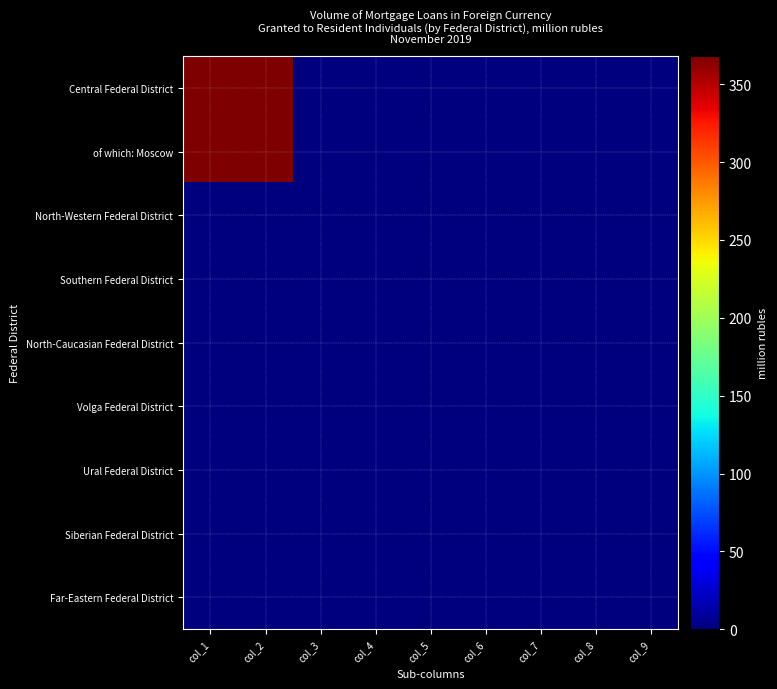

Reading left to right, transcribe all the data shown in this chart.

Central Federal District: col_1=368	col_2=368	col_3=0	col_4=0	col_5=0	col_6=0	col_7=0	col_8=0	col_9=0
of which: Moscow: col_1=368	col_2=368	col_3=0	col_4=0	col_5=0	col_6=0	col_7=0	col_8=0	col_9=0
North-Western Federal District: col_1=0	col_2=0	col_3=0	col_4=0	col_5=0	col_6=0	col_7=0	col_8=0	col_9=0
Southern Federal District: col_1=0	col_2=0	col_3=0	col_4=0	col_5=0	col_6=0	col_7=0	col_8=0	col_9=0
North-Caucasian Federal District: col_1=0	col_2=0	col_3=0	col_4=0	col_5=0	col_6=0	col_7=0	col_8=0	col_9=0
Volga Federal District: col_1=0	col_2=0	col_3=0	col_4=0	col_5=0	col_6=0	col_7=0	col_8=0	col_9=0
Ural Federal District: col_1=0	col_2=0	col_3=0	col_4=0	col_5=0	col_6=0	col_7=0	col_8=0	col_9=0
Siberian Federal District: col_1=0	col_2=0	col_3=0	col_4=0	col_5=0	col_6=0	col_7=0	col_8=0	col_9=0
Far-Eastern Federal District: col_1=0	col_2=0	col_3=0	col_4=0	col_5=0	col_6=0	col_7=0	col_8=0	col_9=0